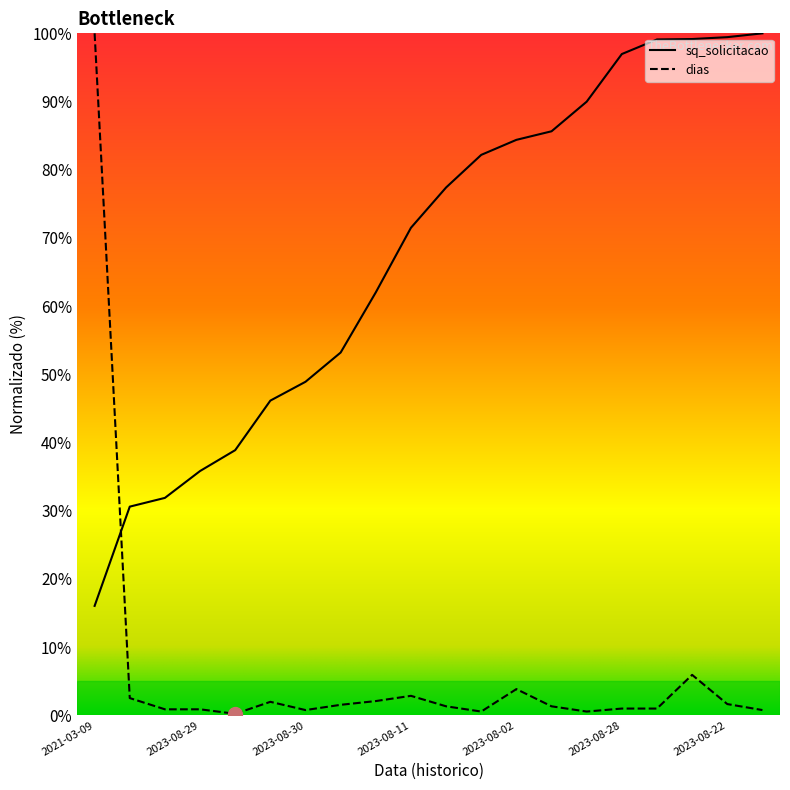

True or false: dias and sq_solicitacao cross at least once.

True